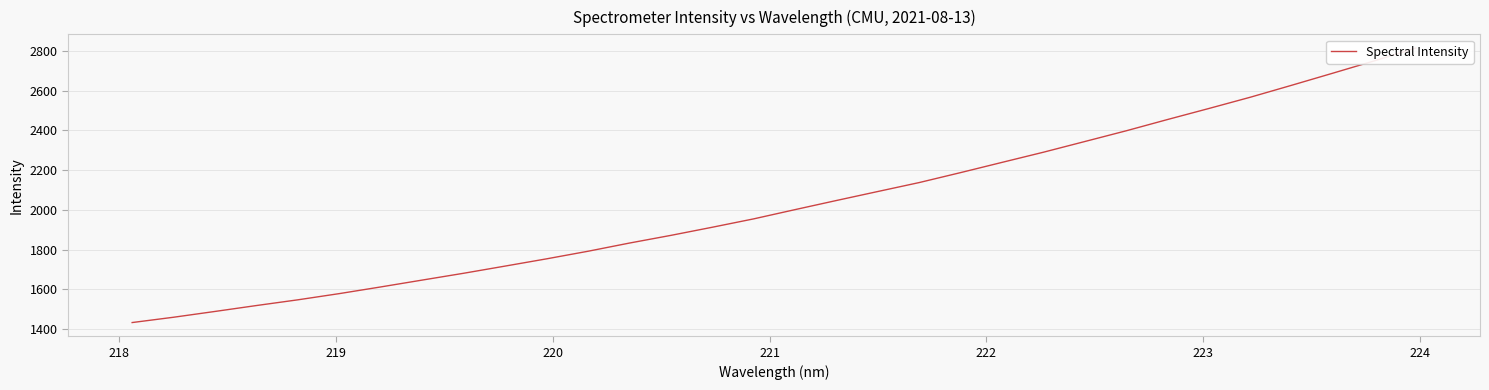

How many data points are above 2001?

16